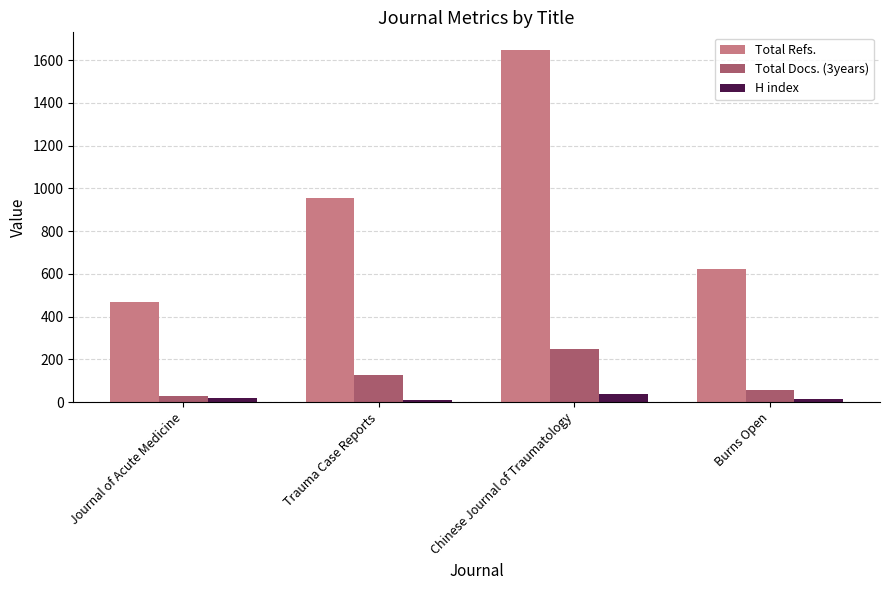

Which series has the largest range (max minus min)?

Total Refs.